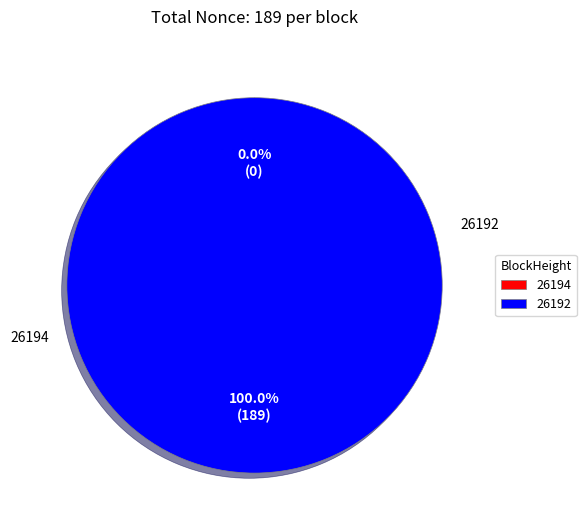

Is the sum of 26194 and 26192 greater than half?

Yes